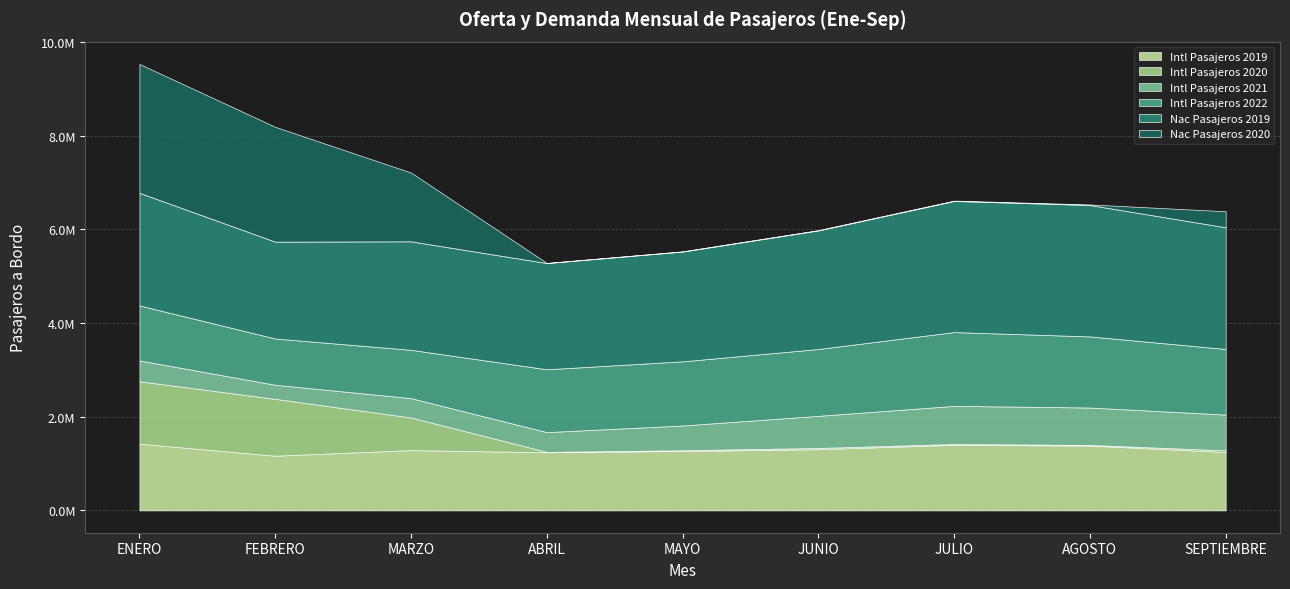

What are all the series names shown in the legend?

Intl Pasajeros 2019, Intl Pasajeros 2020, Intl Pasajeros 2021, Intl Pasajeros 2022, Nac Pasajeros 2019, Nac Pasajeros 2020